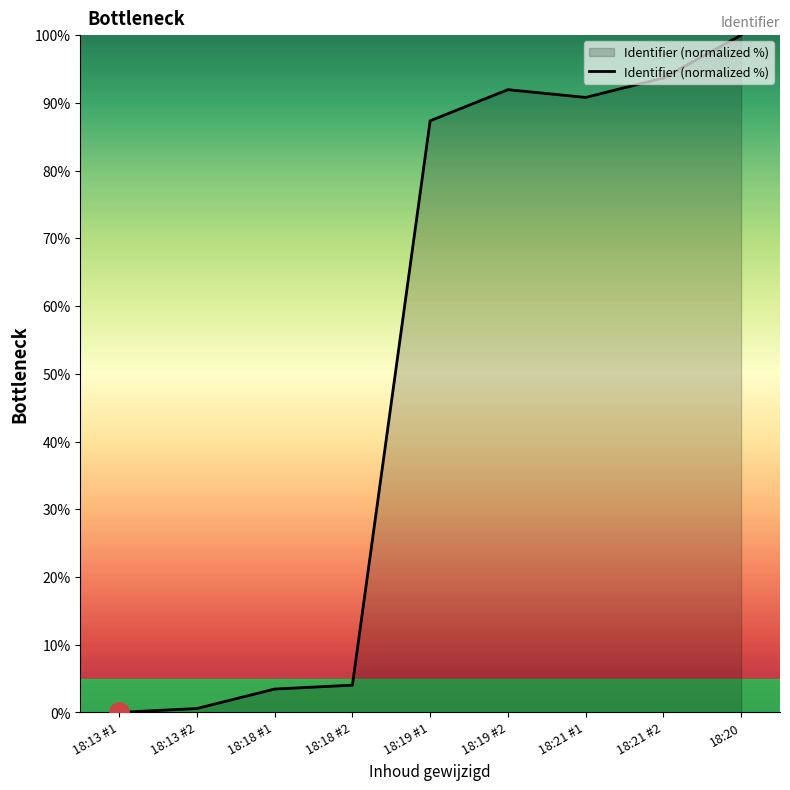

What is the difference between the maximum and minimum values?

100.0